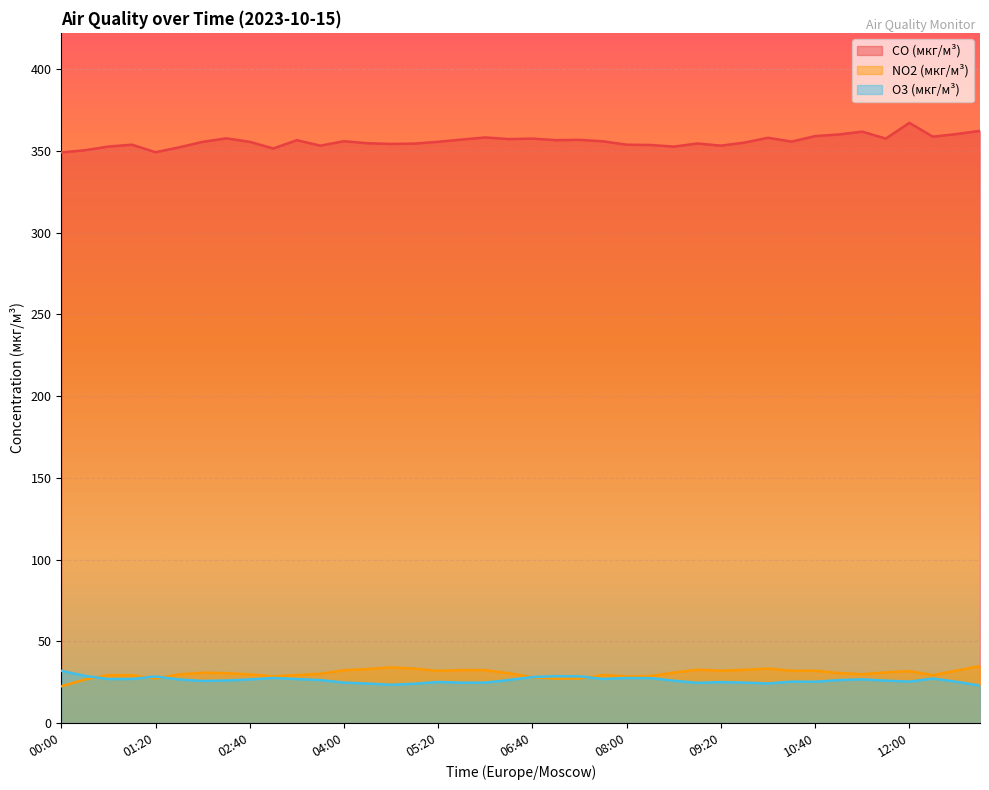

What is the label of the 38th point from the left?

12:20